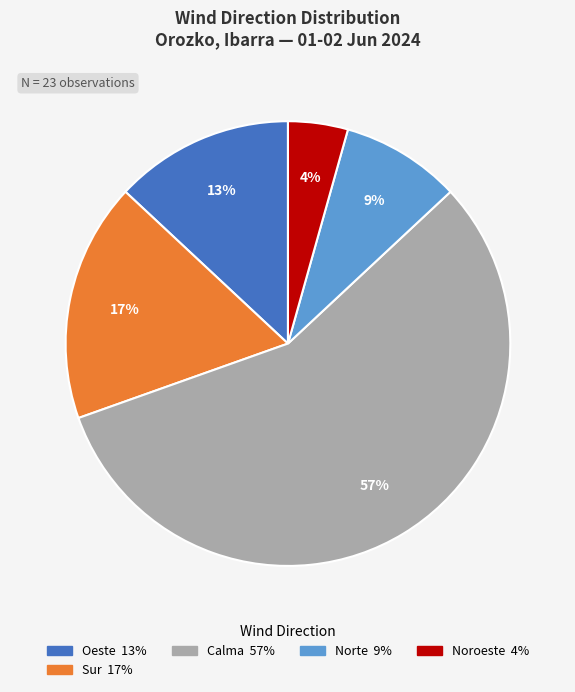

Does any single category account for the majority?

Yes